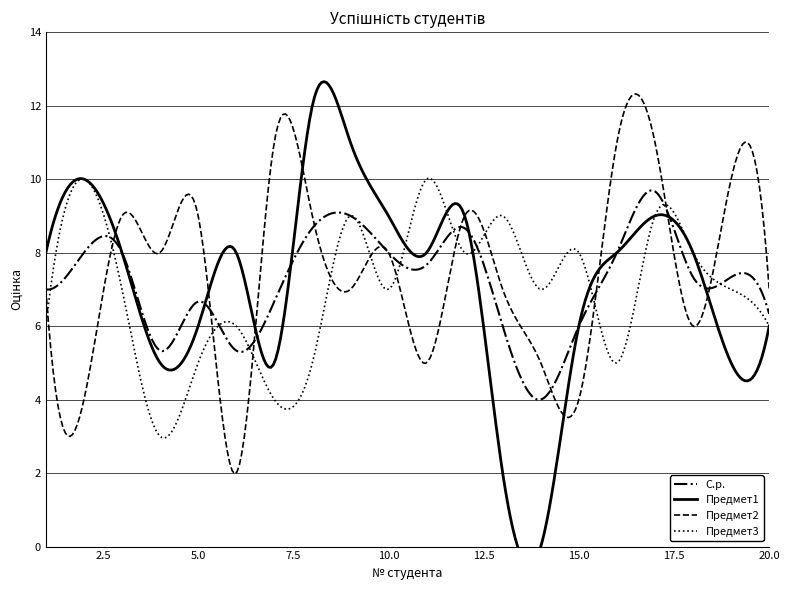

Which series has the largest total across all categories?

Предмет2